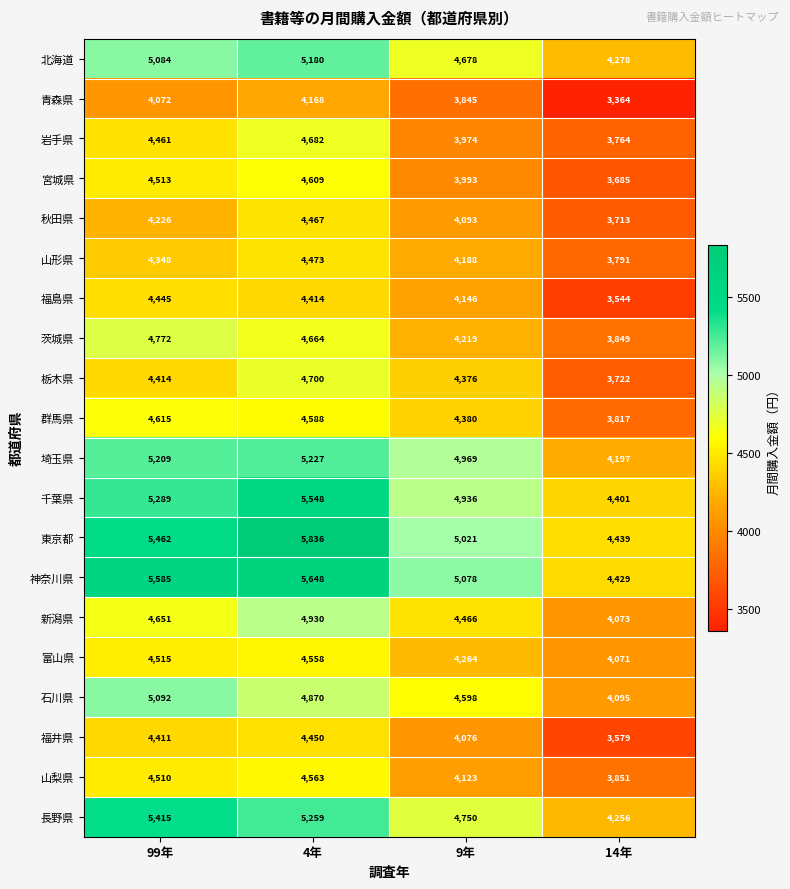

Where is 千葉県 nearest to the value 4974?

9年